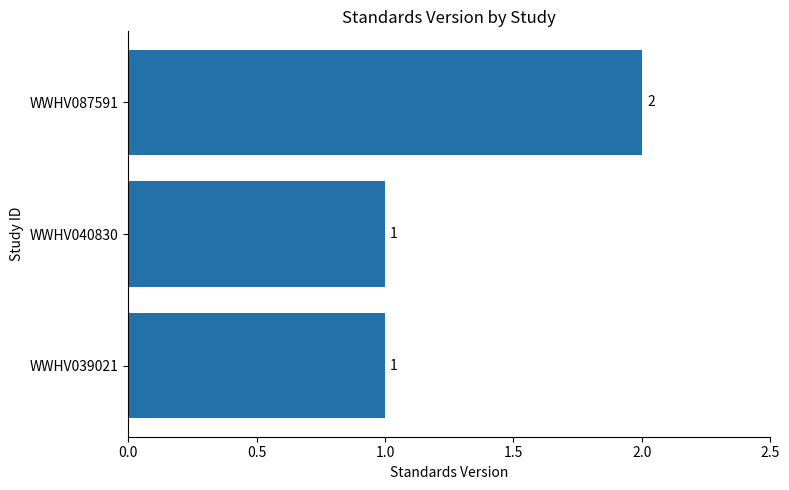

What is the smallest value displayed?

1